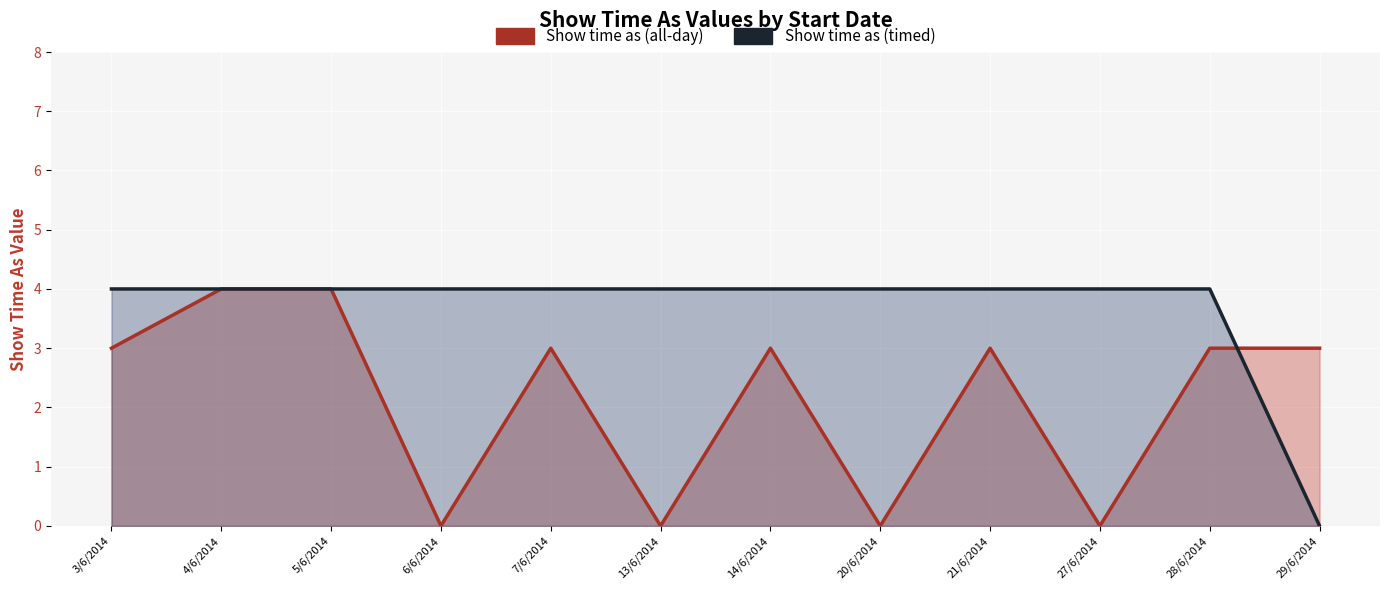

What are all the series names shown in the legend?

Show time as (all-day), Show time as (timed)